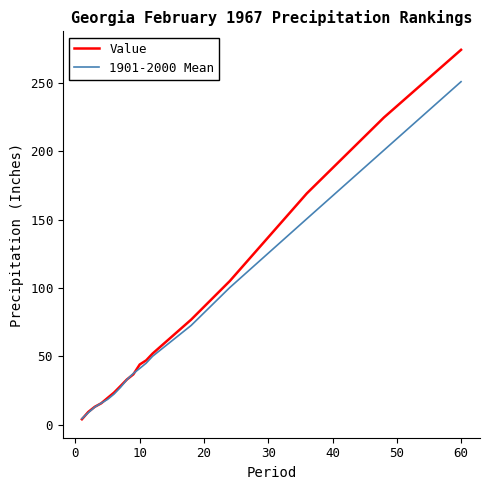

What is the average value of the Value series?

69.3